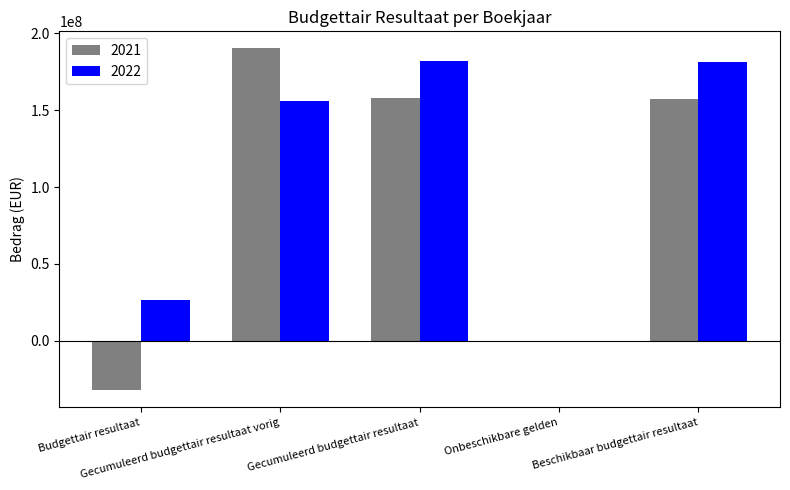

How many series are shown in this chart?

2